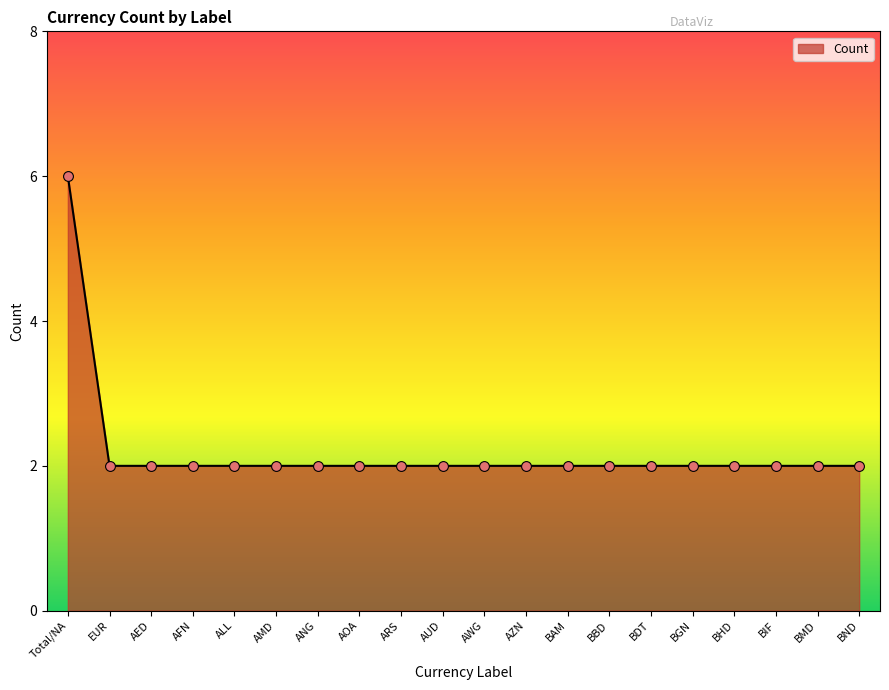

Approximately how many times larger is the value at BBD compared to BIF?

1.0